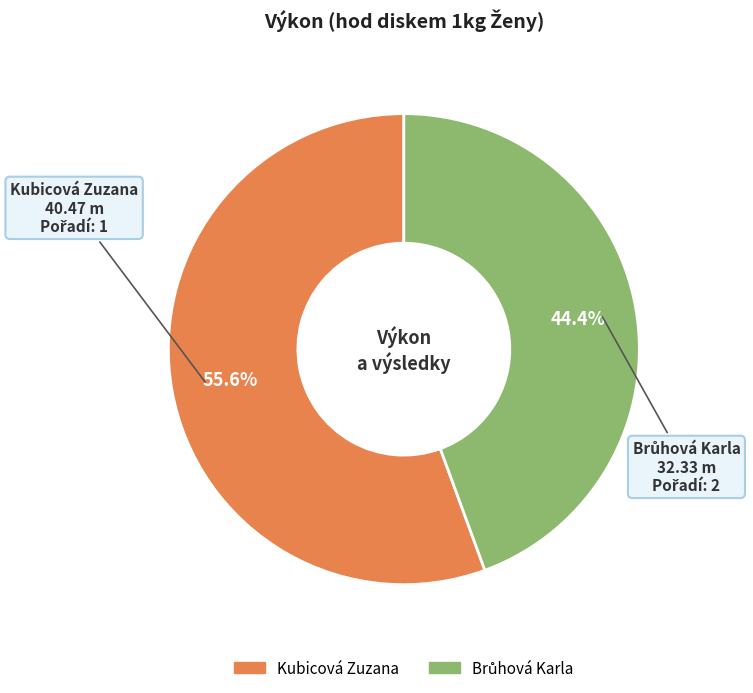

How many segments does this pie chart have?

2